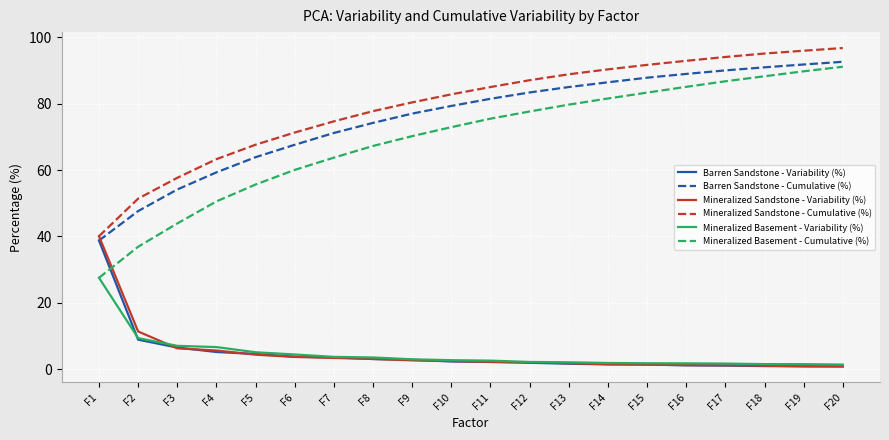

True or false: Barren Sandstone - Cumulative (%) and Mineralized Basement - Variability (%) cross at least once.

False